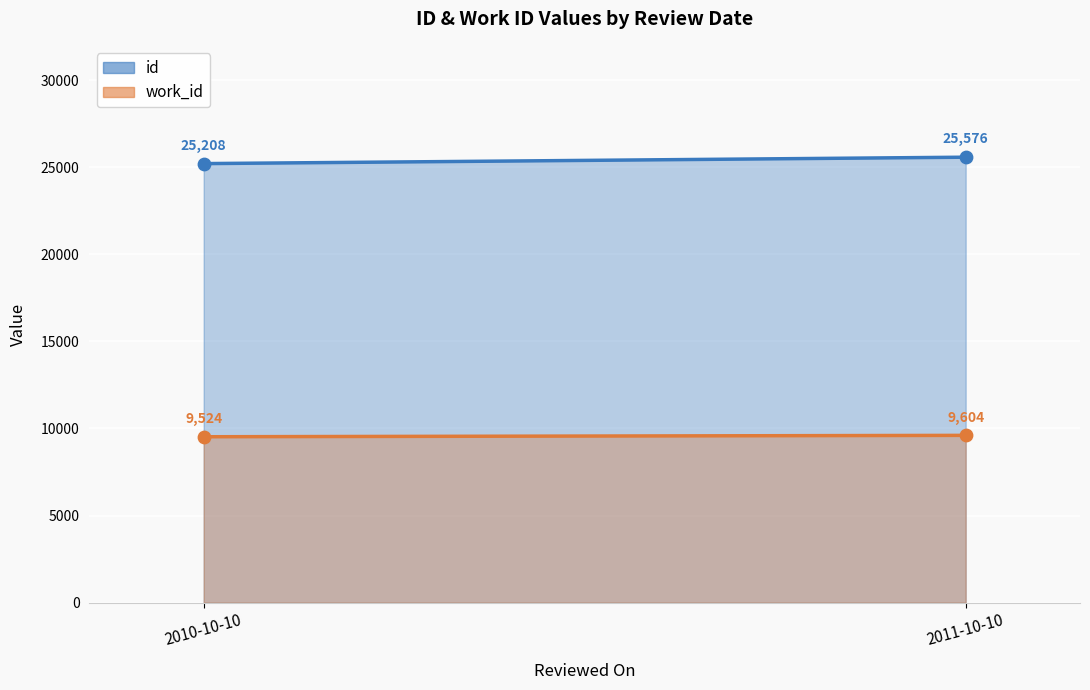

Is the value of work_id at 2 greater than the value of id at 2010-10-10?

No